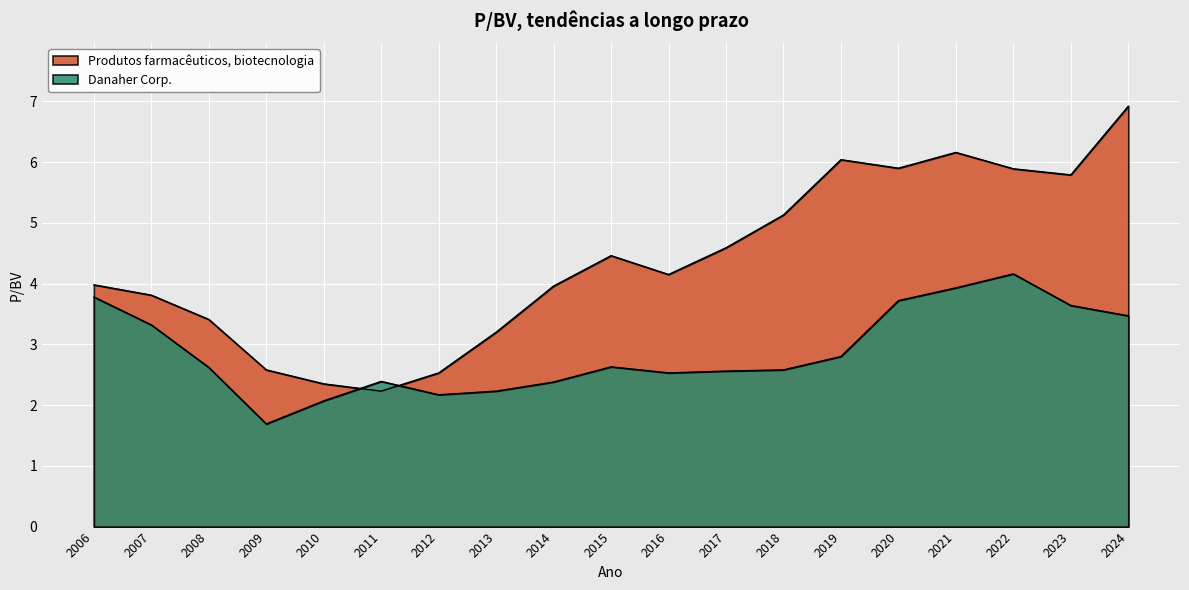

Reading right to left, what are all the values shown in this chart?

Danaher Corp.: 2024=3.5	2023=3.6	2022=4.2	2021=3.9	2020=3.7	2019=2.8	2018=2.6	2017=2.6	2016=2.5	2015=2.6	2014=2.4	2013=2.2	2012=2.2	2011=2.4	2010=2.1	2009=1.7	2008=2.6	2007=3.3	2006=3.8
Produtos farmacêuticos, biotecnologia: 2024=6.9	2023=5.8	2022=5.9	2021=6.2	2020=5.9	2019=6.0	2018=5.1	2017=4.6	2016=4.2	2015=4.5	2014=4.0	2013=3.2	2012=2.5	2011=2.2	2010=2.4	2009=2.6	2008=3.4	2007=3.8	2006=4.0